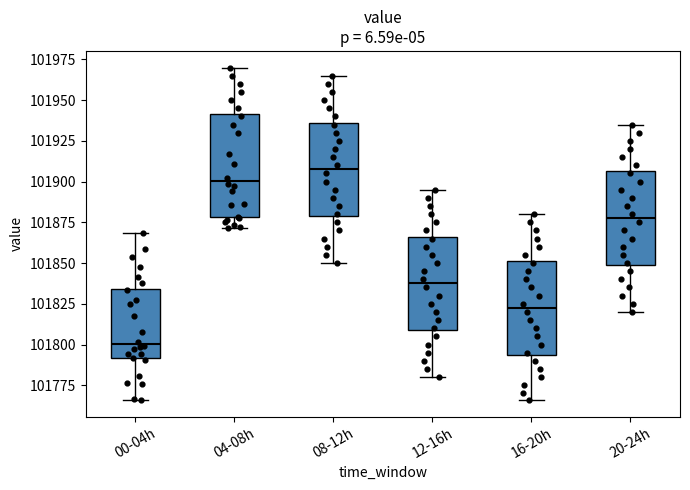

Which box's median line is the lowest?

00-04h